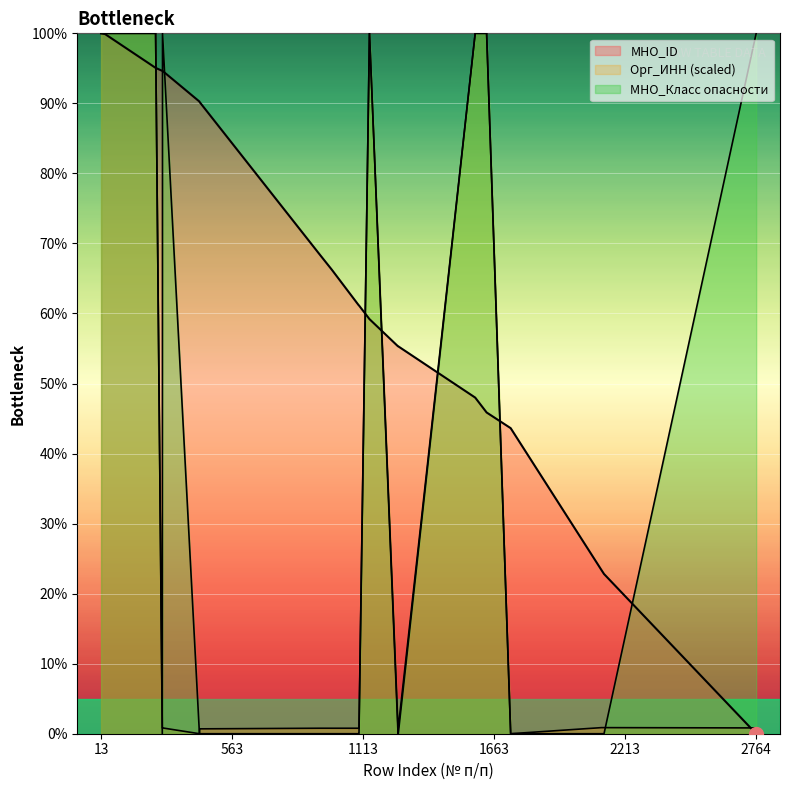

At how many categories does at least one series exceed 69?

11